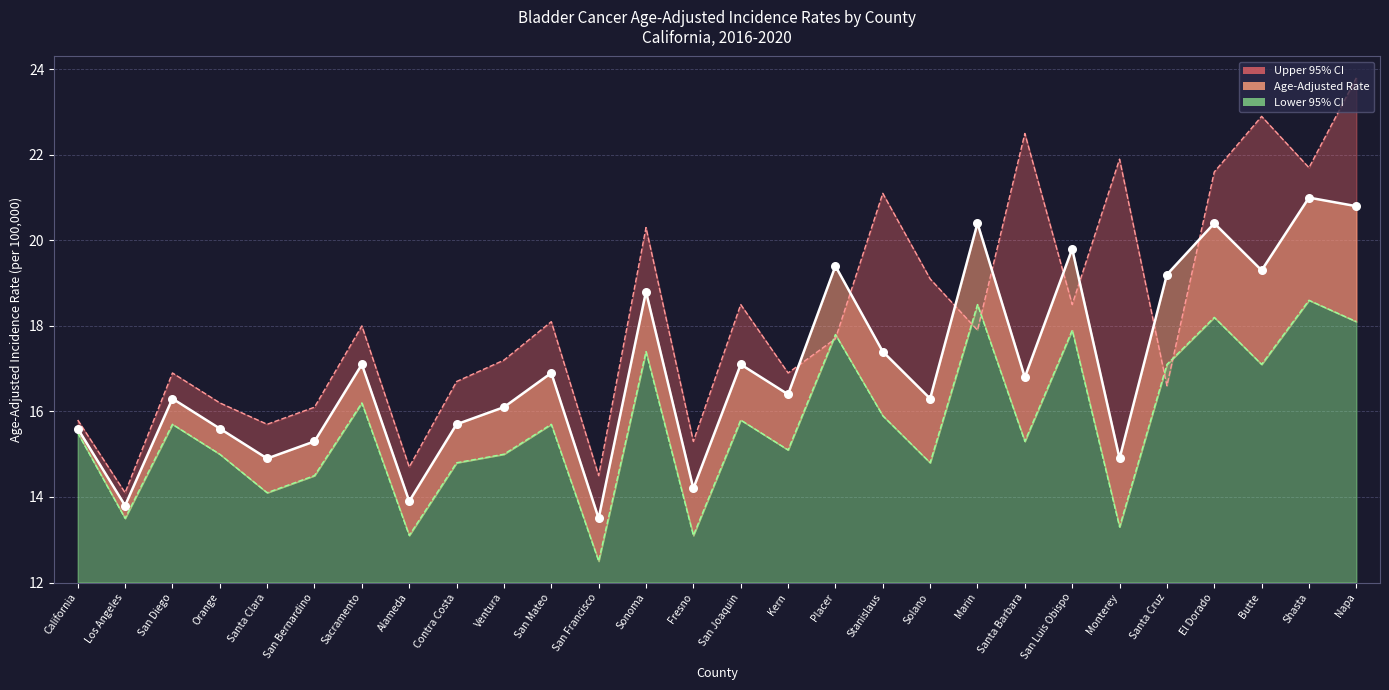

What is the total value across all series at Fresno?

42.6